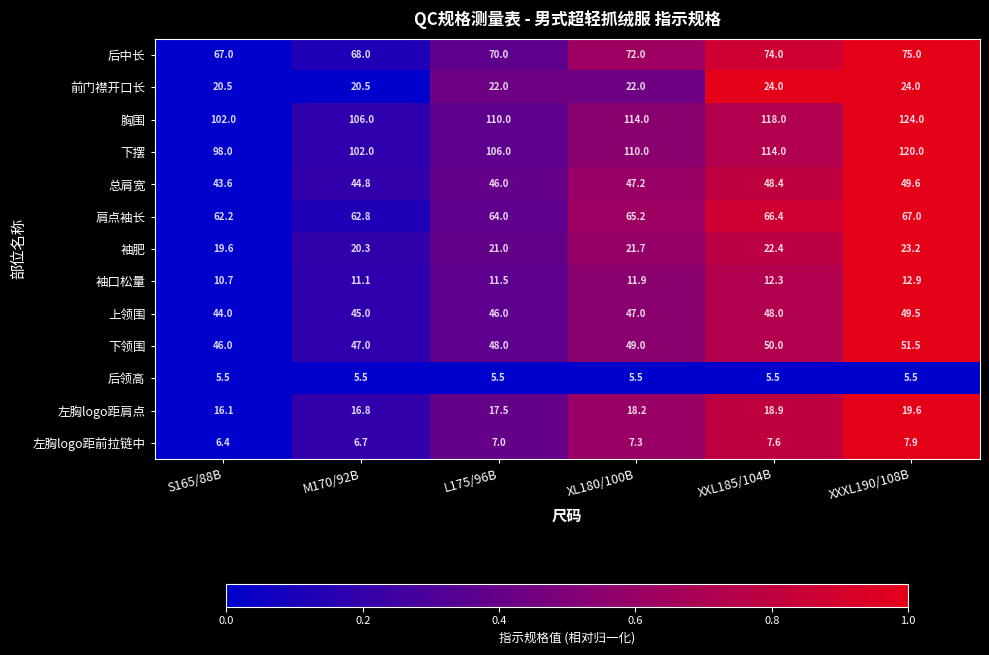

Which category has the highest value across all series?

XXXL190/108B